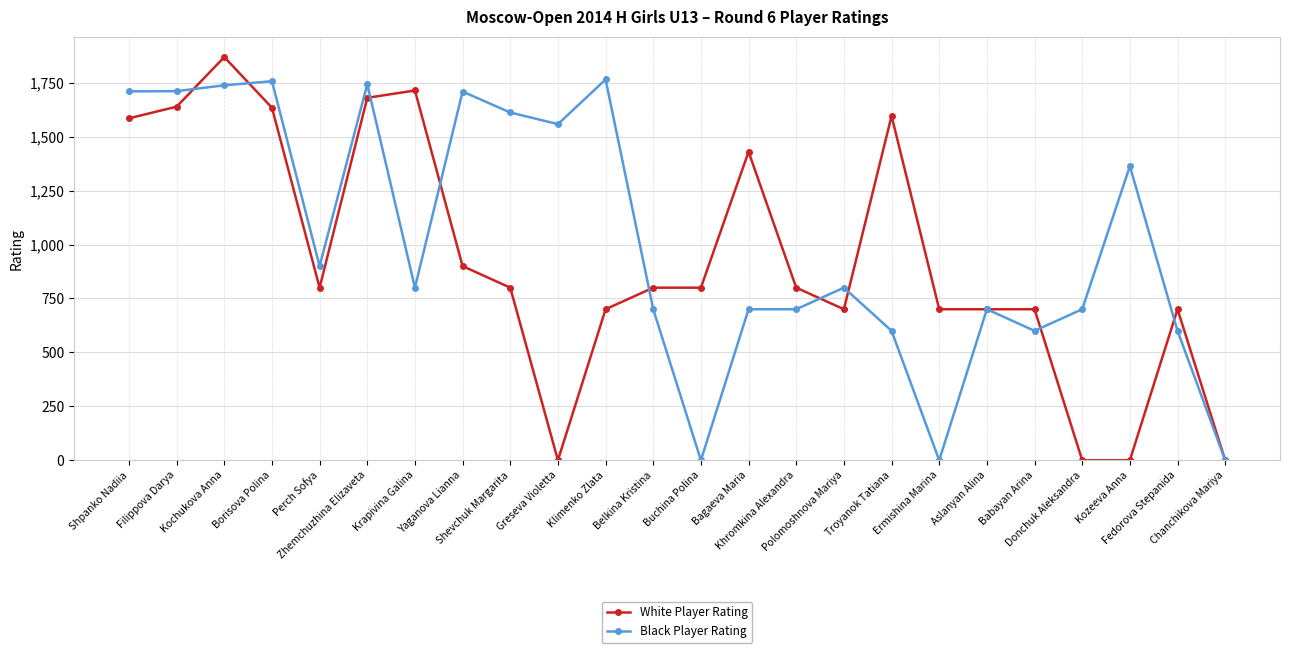

How many data points in White Player Rating are less than 800?

10